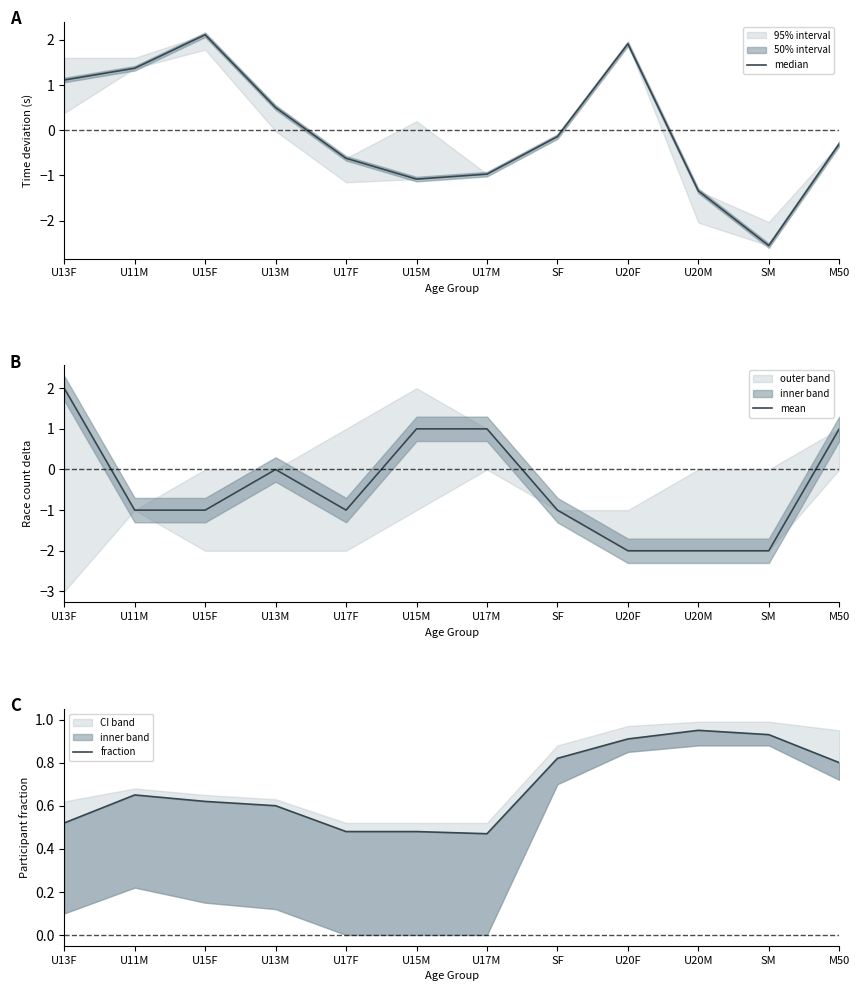

How many values in the median series are below 0?

7